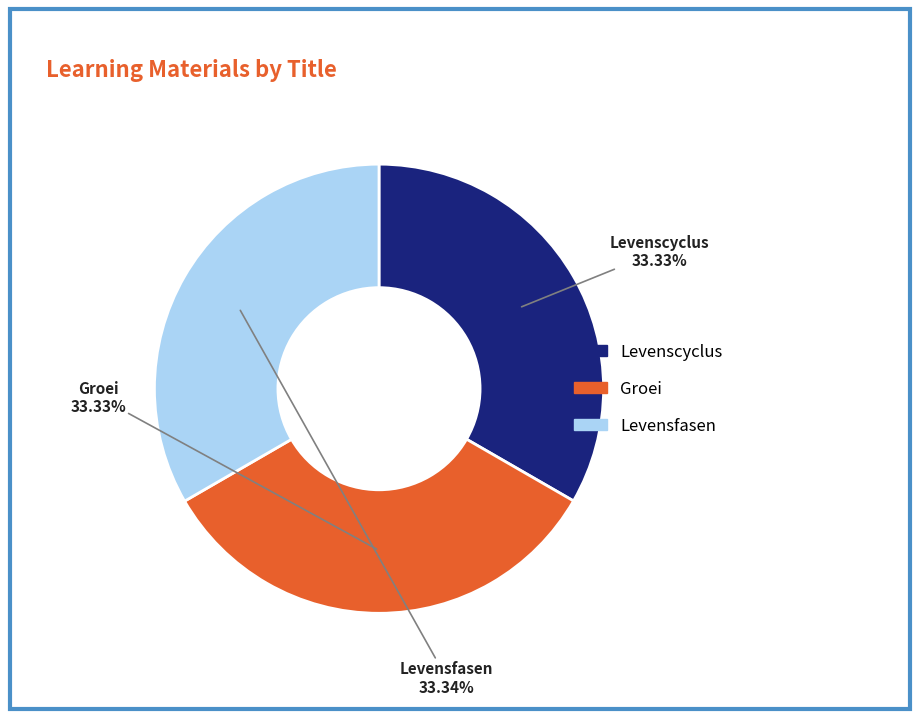

How many segments does this pie chart have?

3